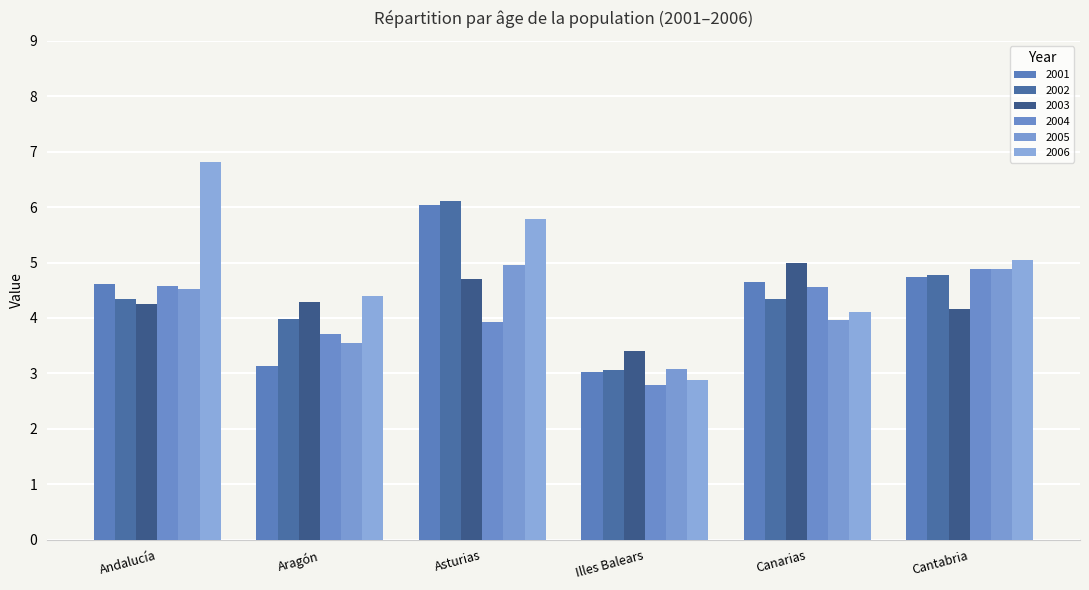

Does the chart contain stacked bars?

No